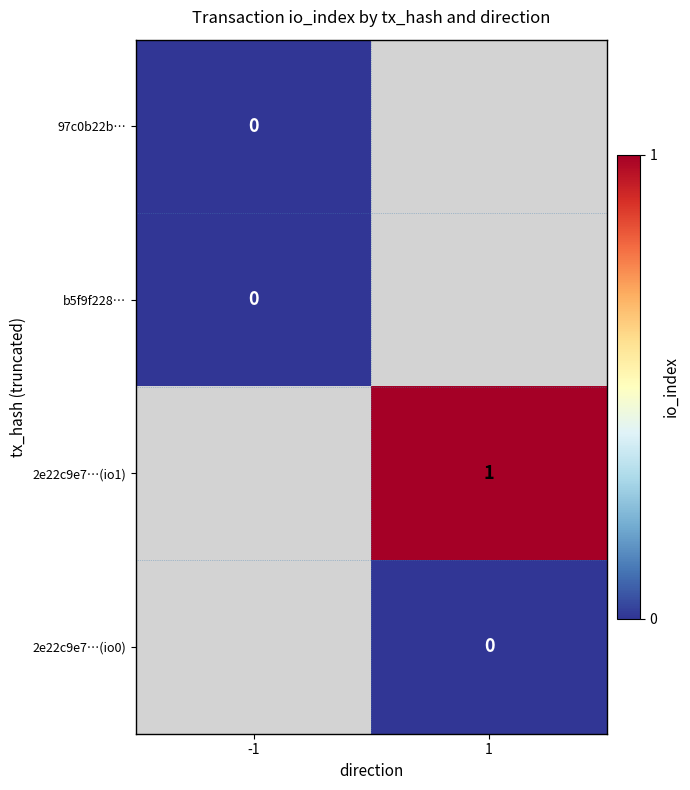

True or false: 2e22c9e7…(io1) has a value of 1 at 1.

True